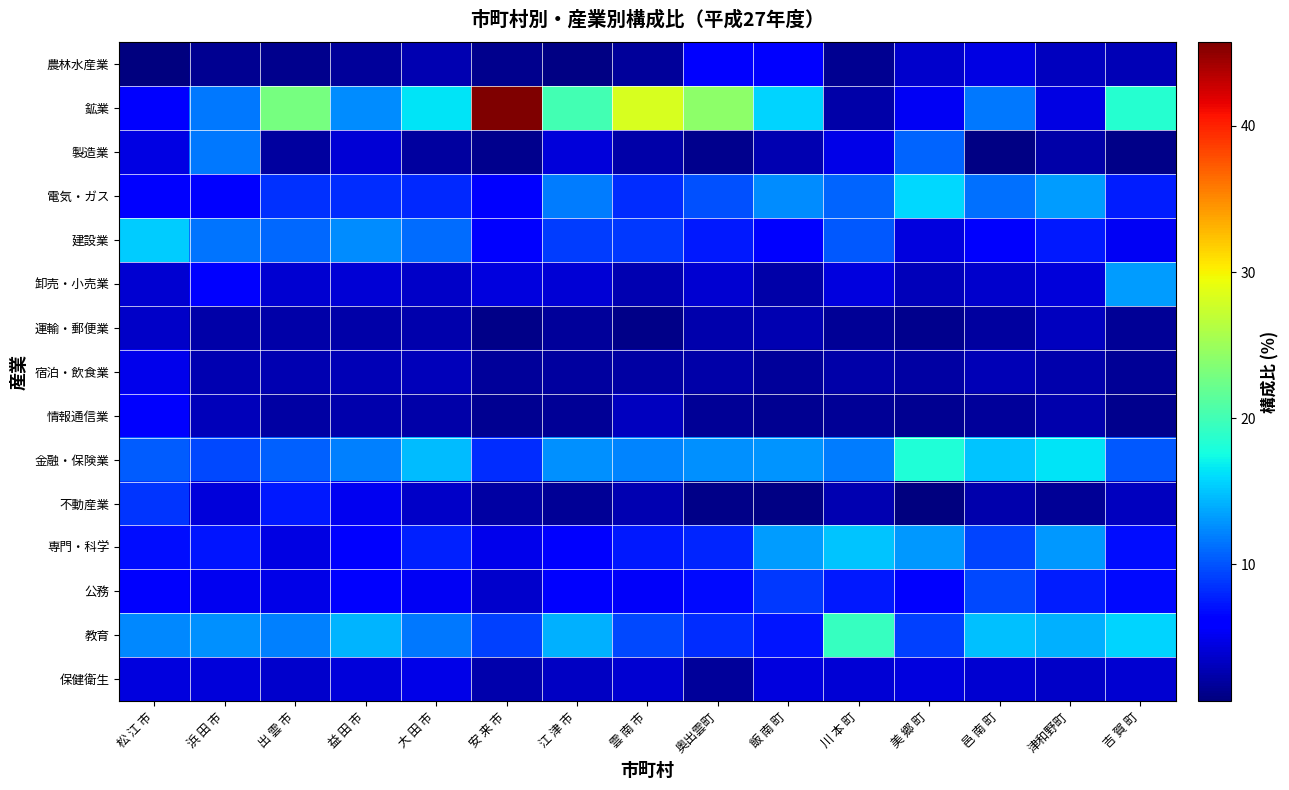

Between 津和野町 and 出 雲 市, which is larger?

津和野町